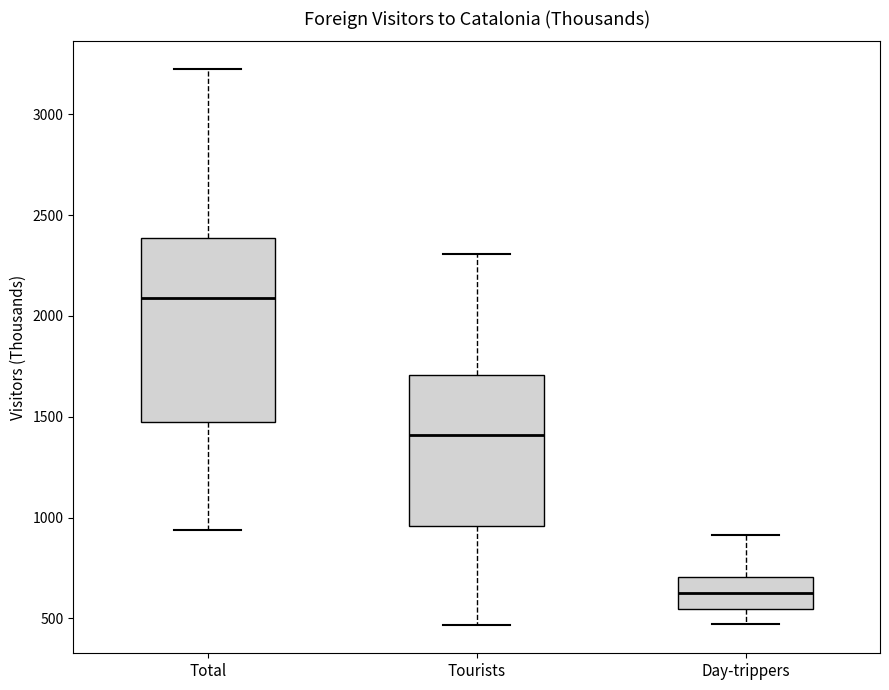

Reading left to right, read every box against the y-axis: the position of its median line, the range the box covers, and the ends of its whiskers. The values are not printed on the chart, so give them approximately, as read against the axis.

Total: median 2100, box 1450 to 2400, whiskers 950 to 3200
Tourists: median 1400, box 950 to 1700, whiskers 450 to 2300
Day-trippers: median 650, box 550 to 700, whiskers 450 to 900